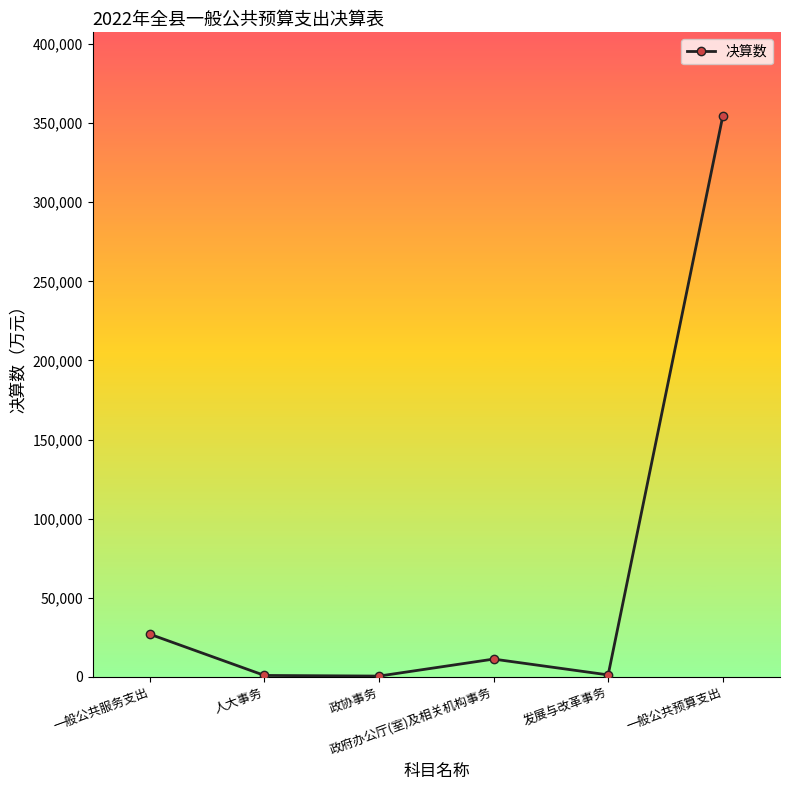

What is the difference between the values at 人大事务 and 一般公共服务支出?

26053